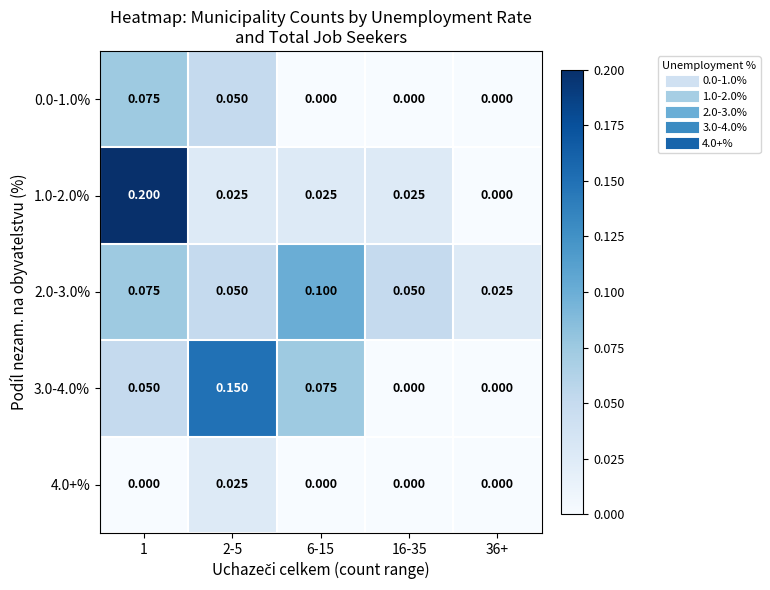

Count the number of data series in this chart.

5